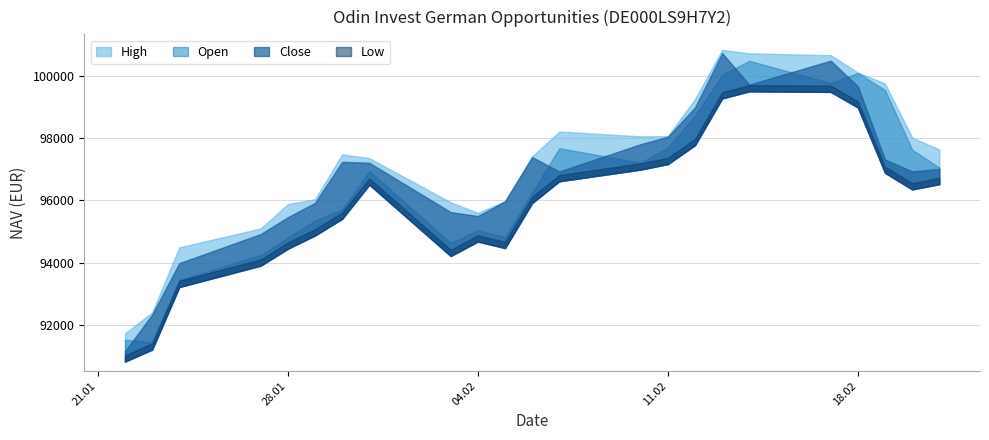

What is the label of the 10th point from the left?

04.02.2025